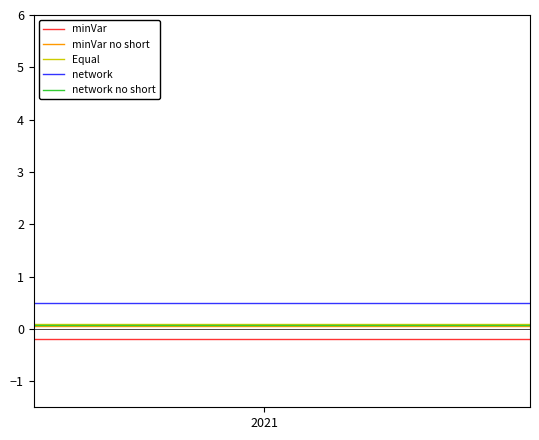

Is it true that network no short equals 0.1 at 12?

False